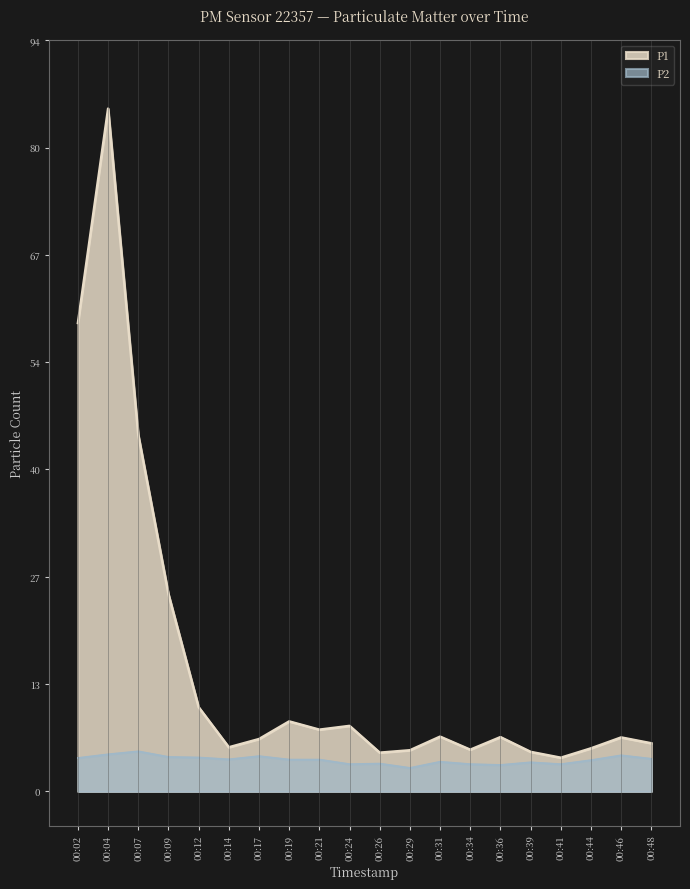

What are all the series names shown in the legend?

P1, P2